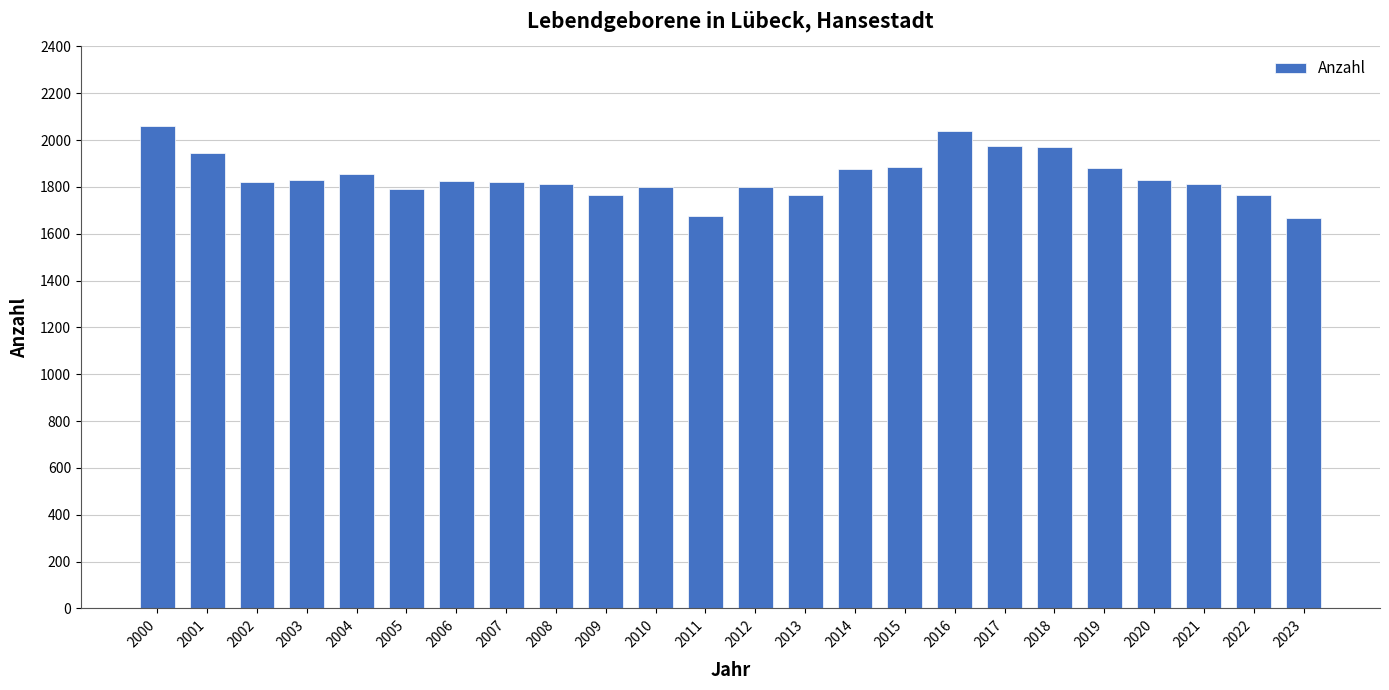

What is the sum of all values?

44275